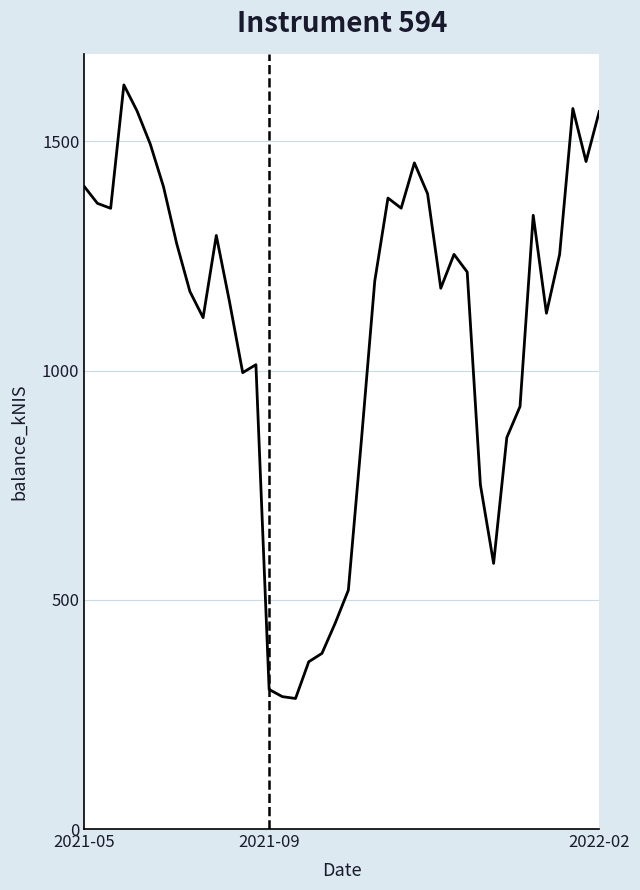

What is the minimum value shown in the chart?

284.8